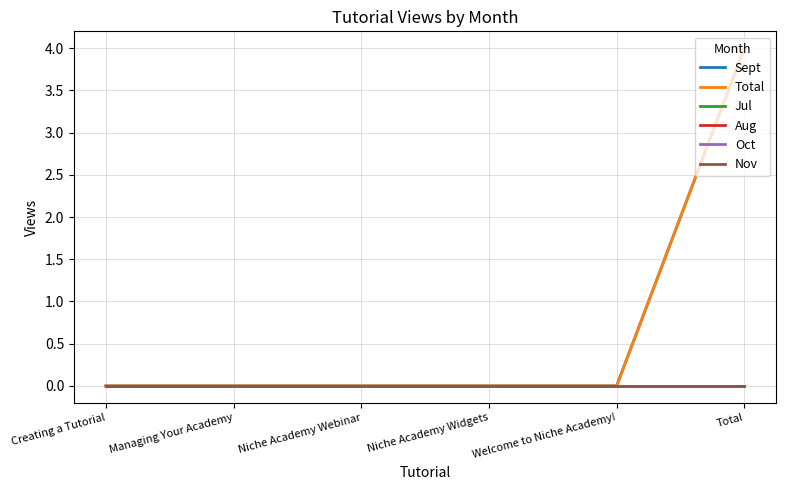

Which has a higher value, Niche Academy Webinar or Welcome to Niche Academy!?

Niche Academy Webinar